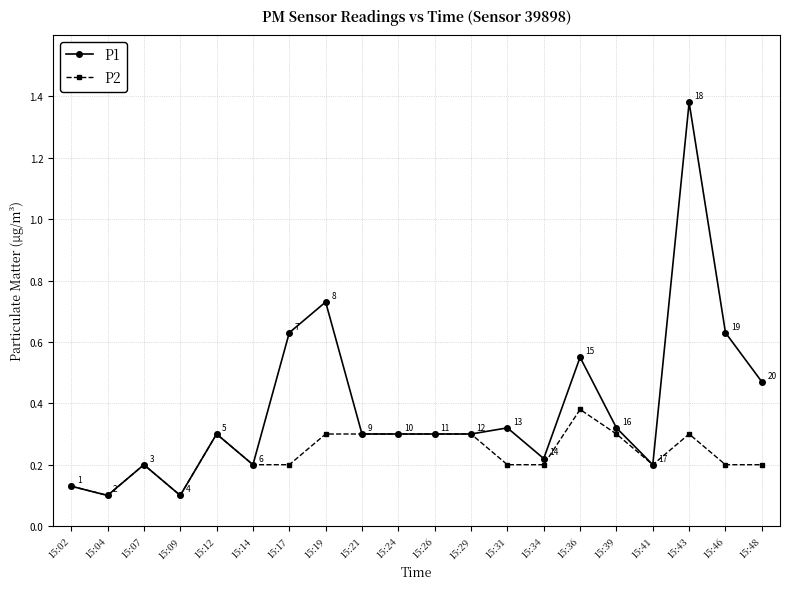

At which category does P2 reach its first local valley?

15:04